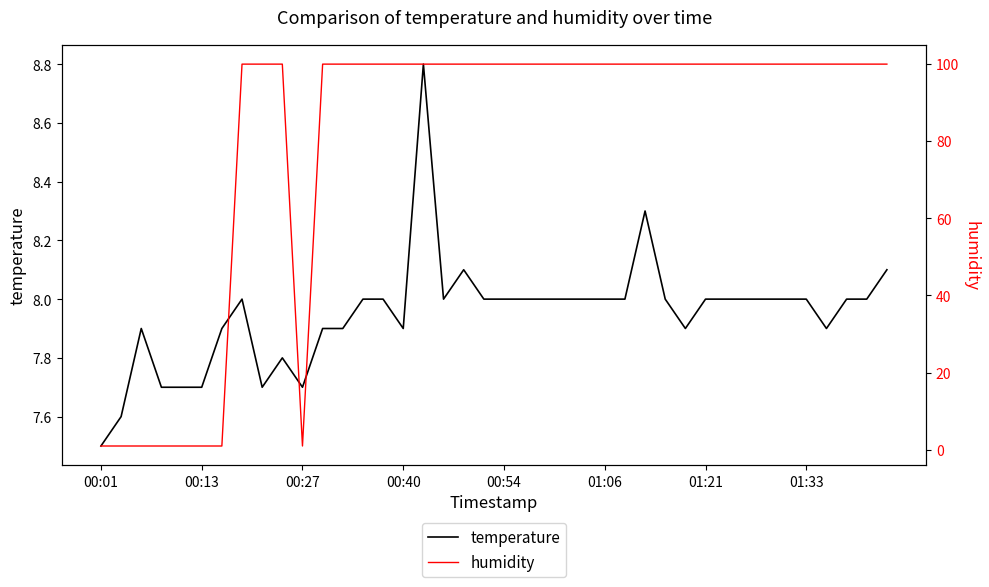

What is the total value across all series at 28?

107.9